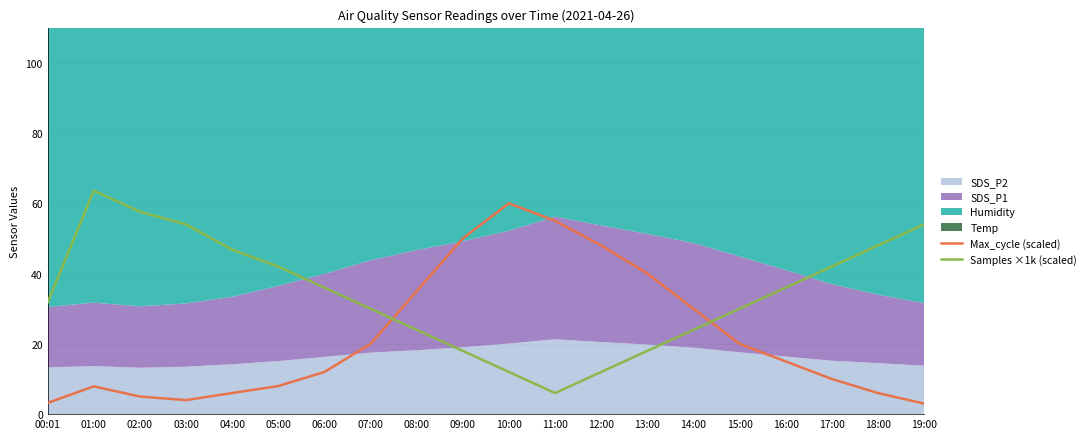

Where does the Max_cycle (scaled) series first go above 15?

07:00